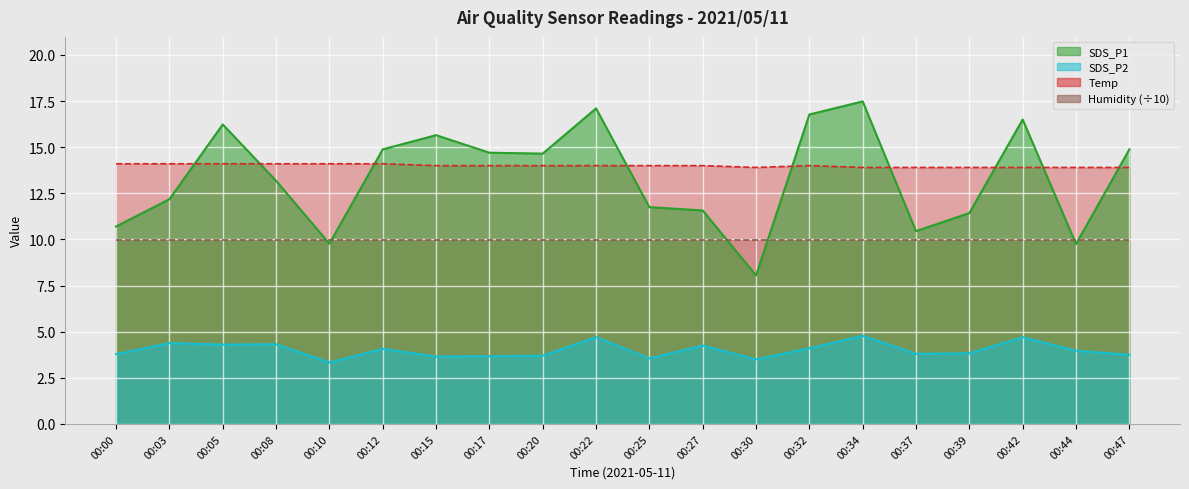

What is the minimum value for Temp?

13.9